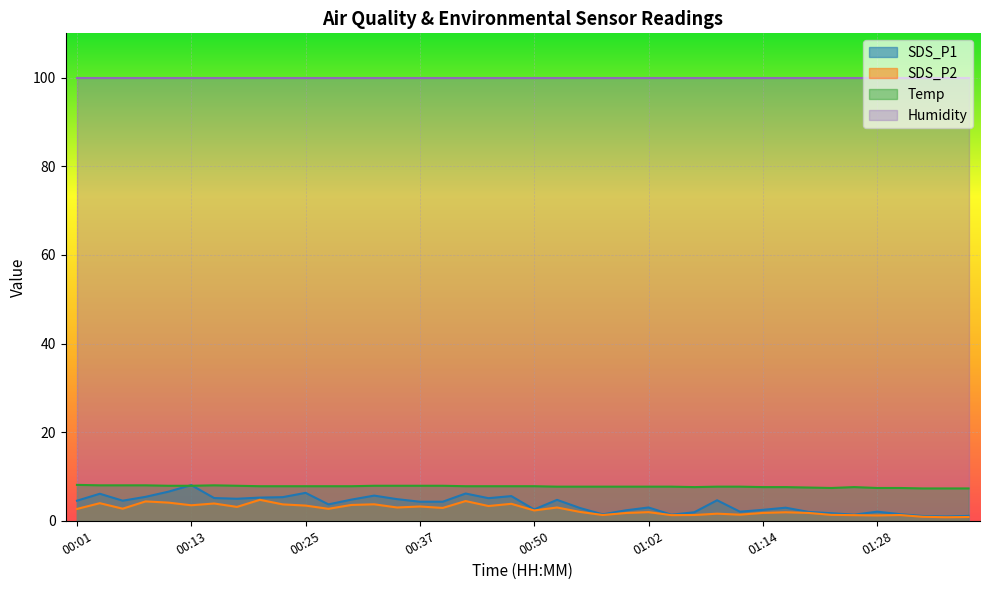

Where is the first local minimum for SDS_P2?

00:05